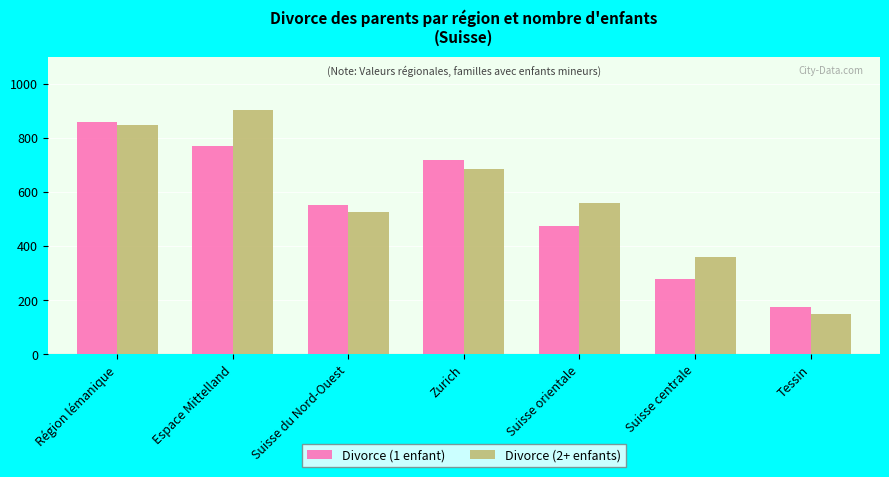

Count the number of categories in the chart.

7